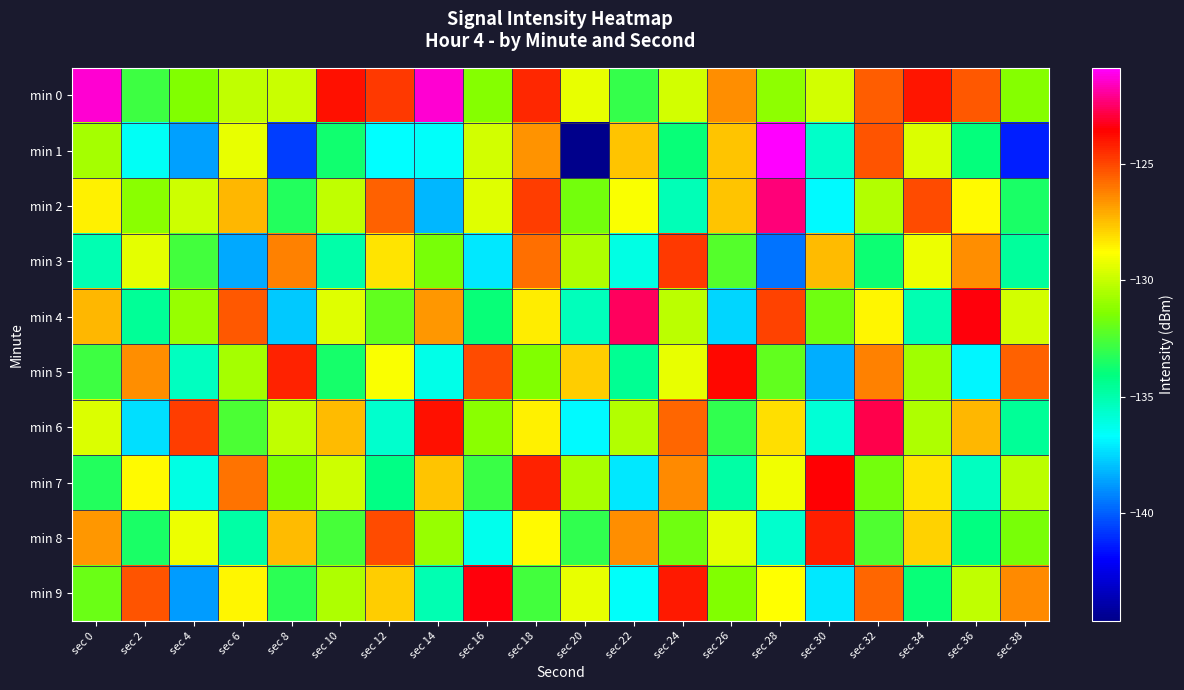

Which has a higher value, sec 32 or sec 20?

sec 32